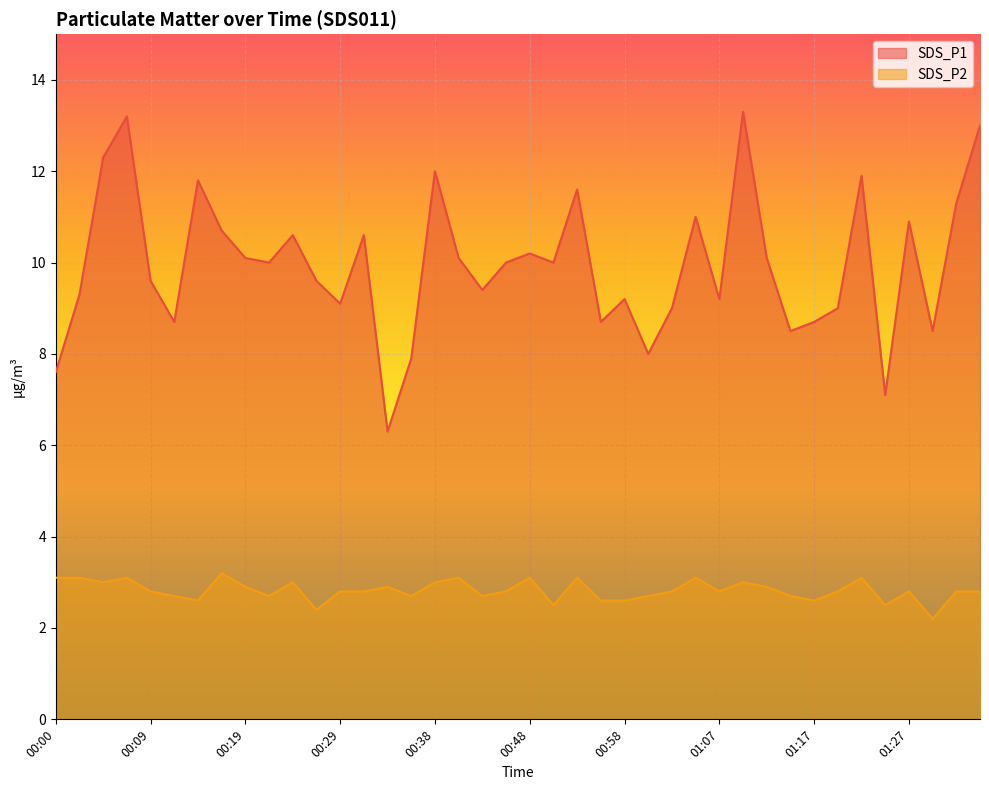

Which series has the widest spread of values?

SDS_P1